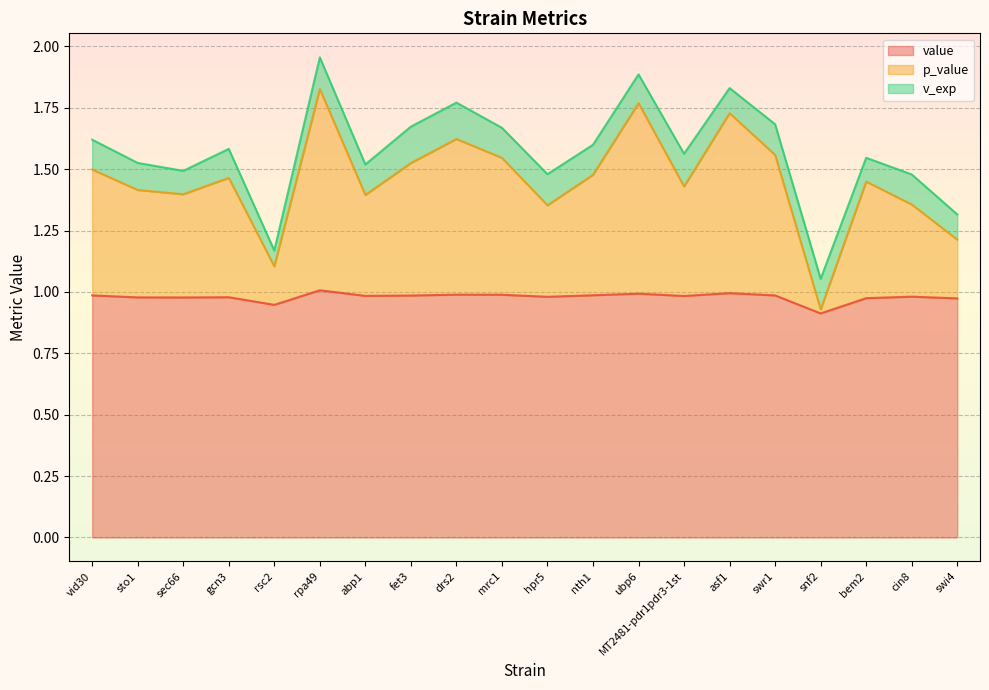

Does the chart display data point markers on the line(s)?

No